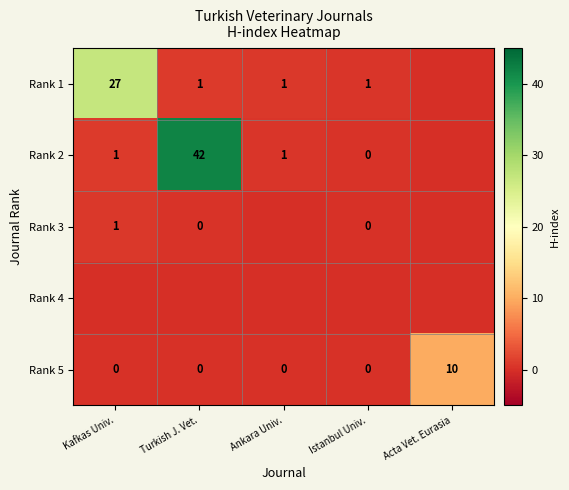

At how many categories does at least one series exceed 12?

2